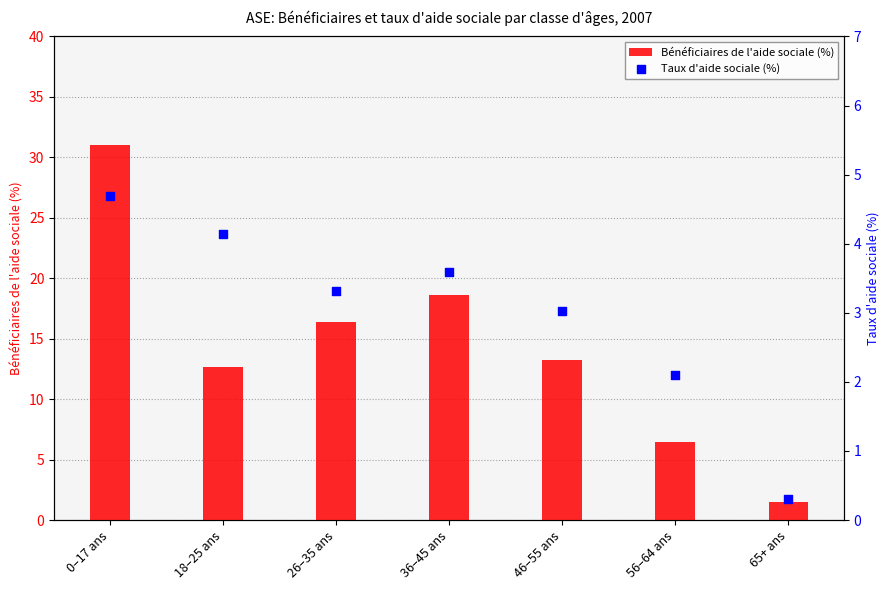

Which series has the widest spread of Y values?

Bénéficiaires de l'aide sociale (%)